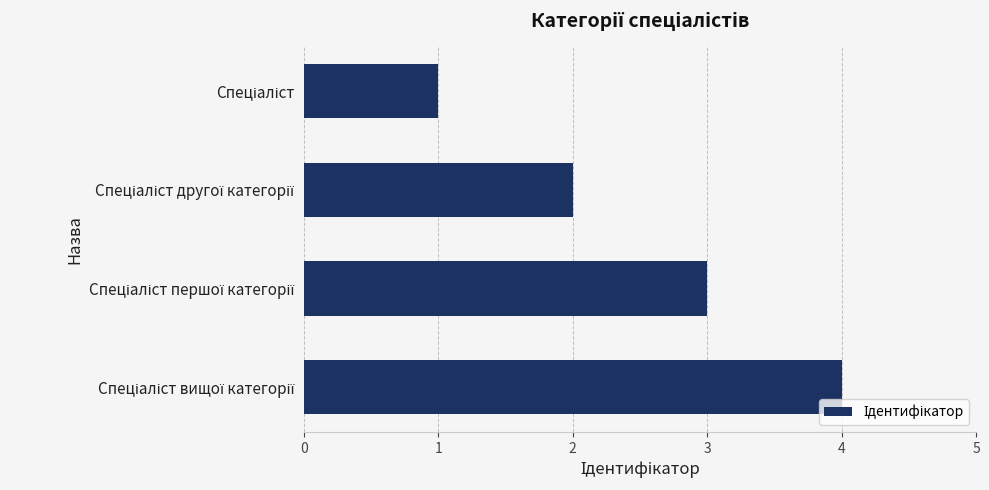

What is the maximum value shown in the chart?

4